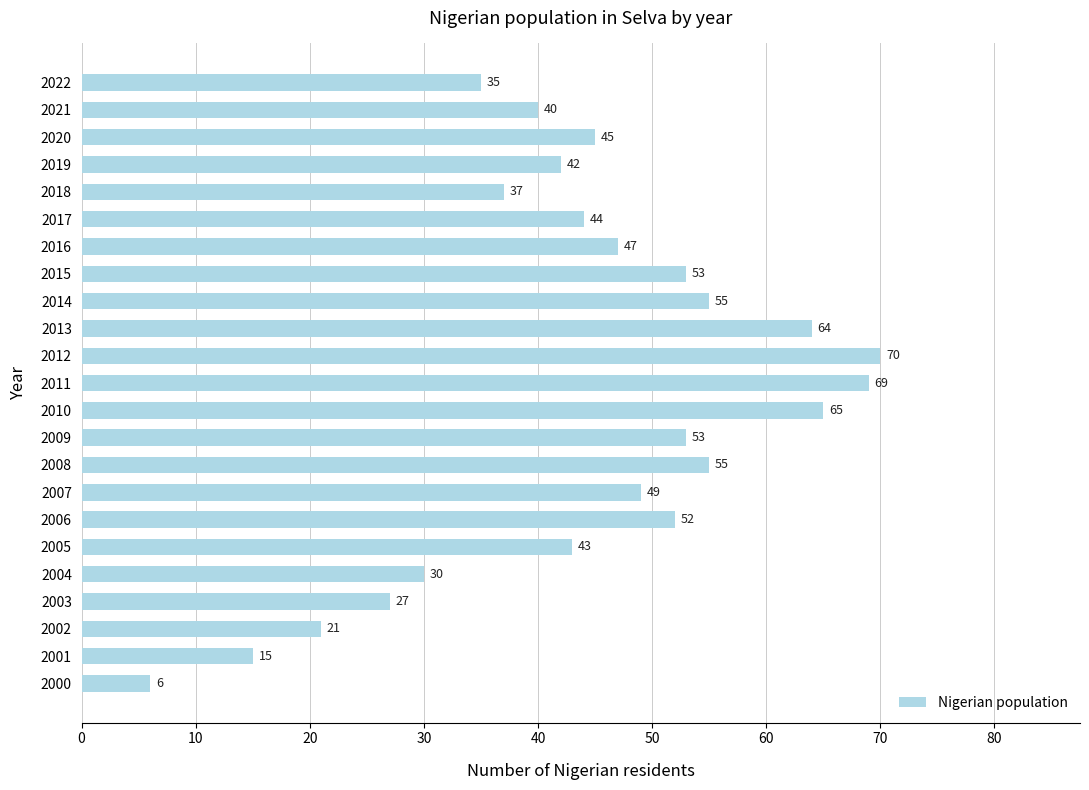

Does the chart contain any negative values?

No